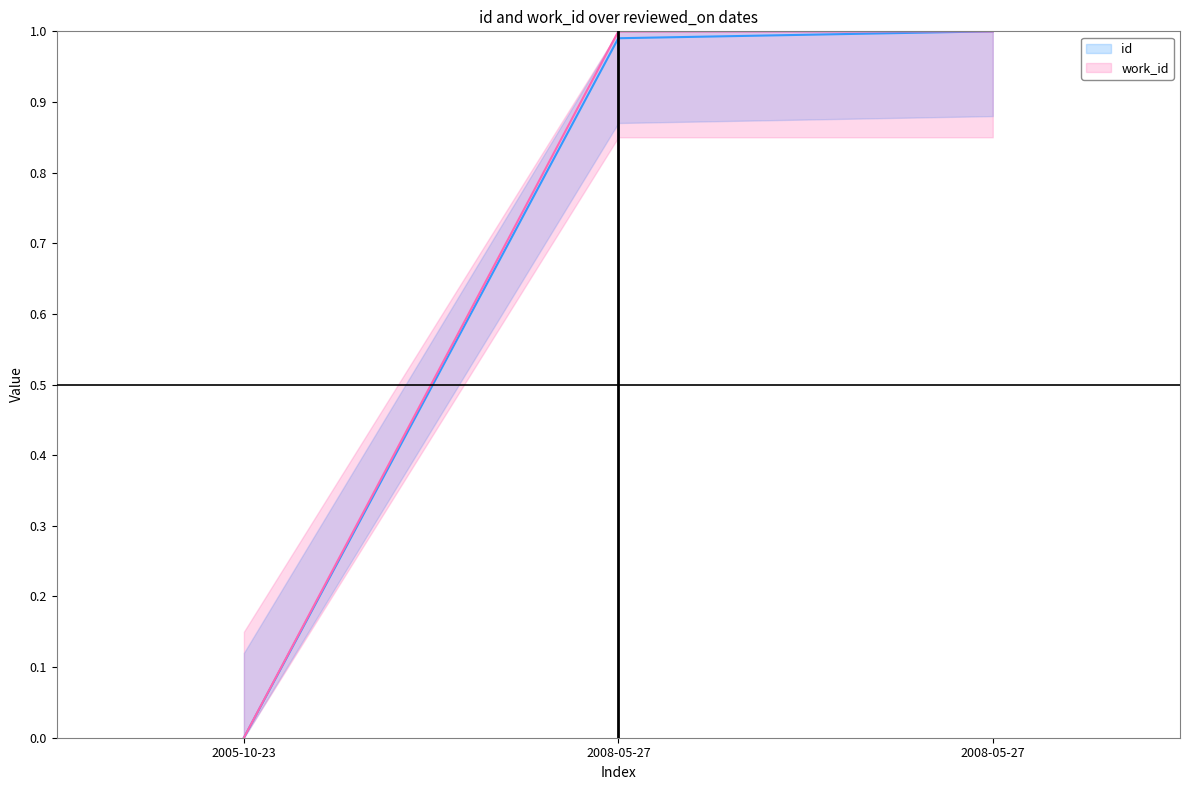

The work_id series shows 1.0 at 2008-05-27. True or false?

True